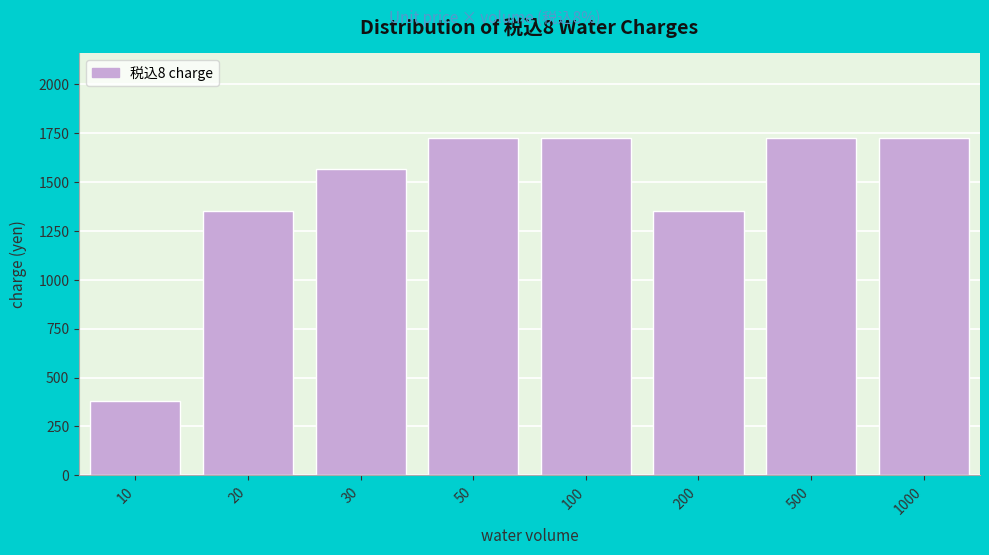

Reading right to left, what are all the values shown in this chart?

1000=1728	500=1728	200=1350	100=1728	50=1728	30=1566	20=1350	10=378